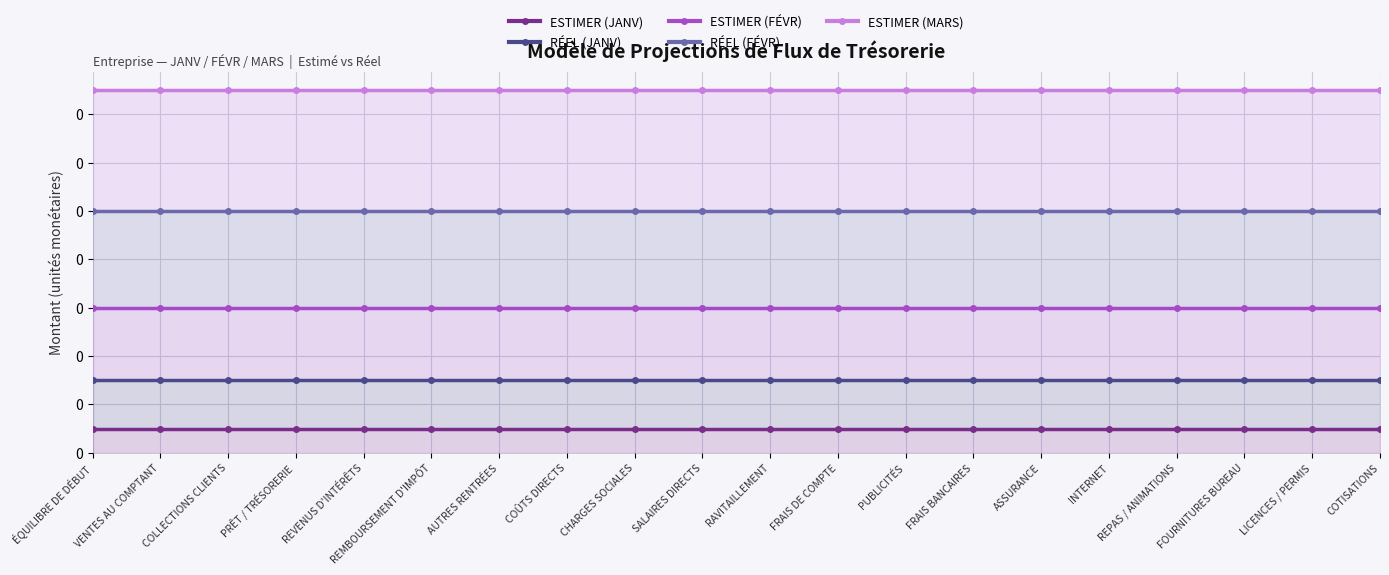

Does the chart display data point markers on the line(s)?

Yes